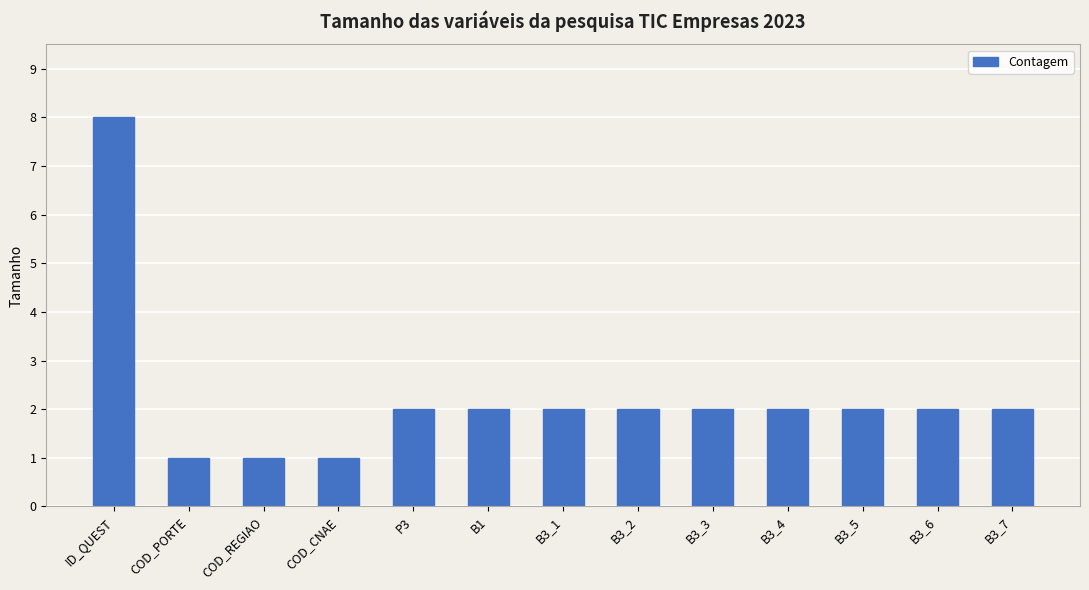

Where does the data first go above 2?

ID_QUEST